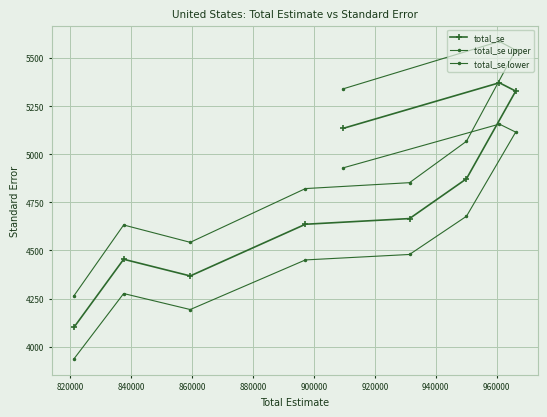

True or false: total_se lower and total_se cross at least once.

False